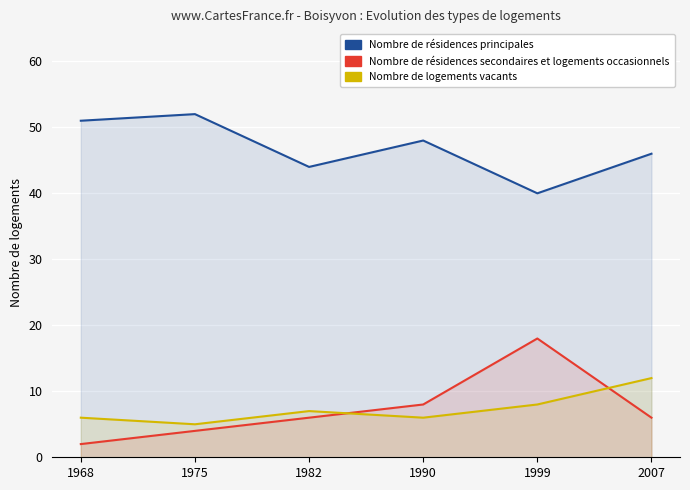

At which category is the sum across all series the highest?

1999